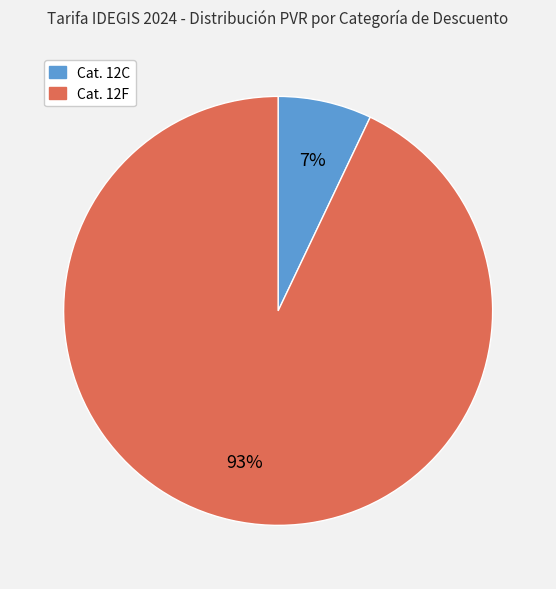

Is there any slice that represents more than half of the pie?

Yes